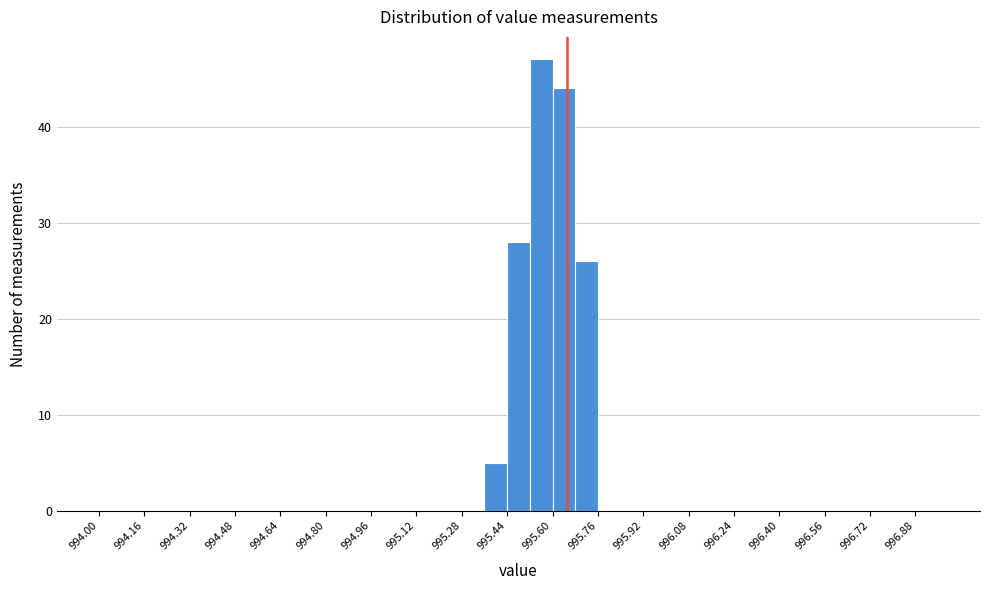

What is the height of the bar covering 995.36 to 995.44 on the x-axis? The values are not printed on the chart, so give them approximately, as read against the axis.

5